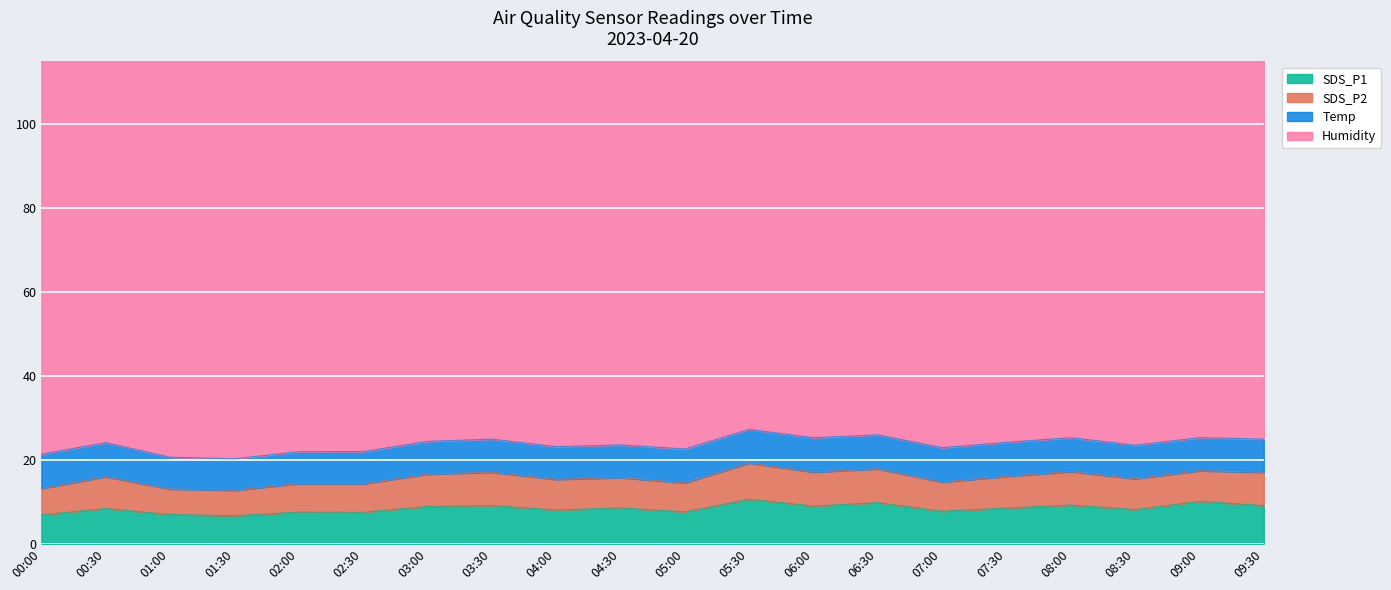

Reading left to right, extract all data points from this chart.

SDS_P1: 6.9	8.4	7.0	6.7	7.5	7.5	8.9	9.1	8.1	8.6	7.6	10.6	9.0	9.8	7.8	8.5	9.2	8.2	10.1	9.1
SDS_P2: 6.3	7.6	6.1	6.1	6.8	6.8	7.7	8.0	7.3	7.2	6.9	8.6	8.1	8.1	7.0	7.6	8.0	7.3	7.3	8.0
Temp: 8.2	8.1	7.6	7.5	7.6	7.7	7.8	7.9	7.8	7.8	8.1	8.0	8.2	8.1	8.2	8.1	8.1	8.0	7.9	7.9
Humidity: 99.9	99.9	99.9	99.9	99.9	99.9	99.9	99.9	99.9	99.9	99.9	99.9	99.9	99.9	99.9	99.9	99.9	99.9	99.9	99.9